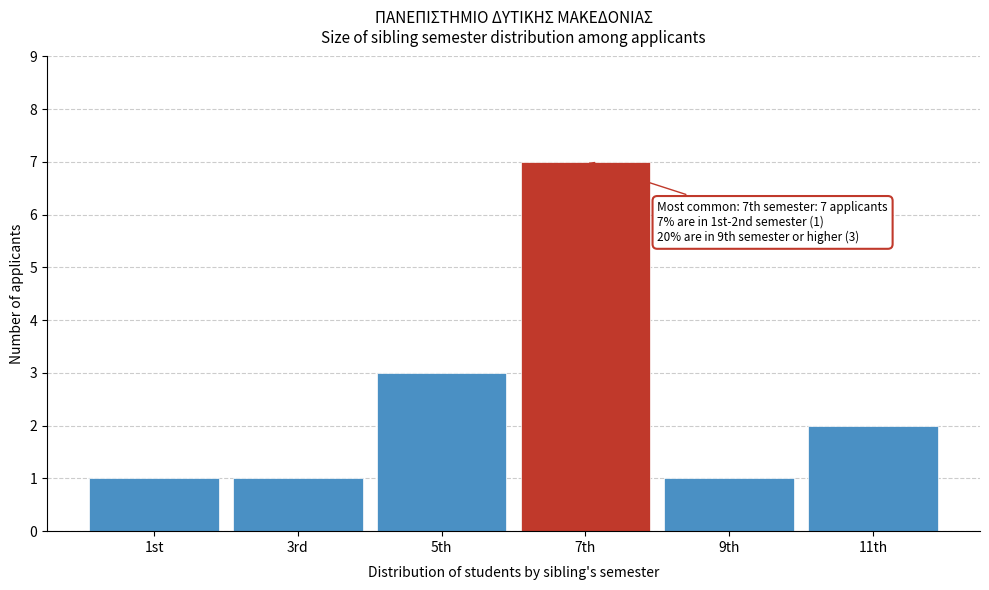

Reading left to right, list all the values displayed in this chart.

1st=1	3rd=1	5th=3	7th=7	9th=1	11th=2